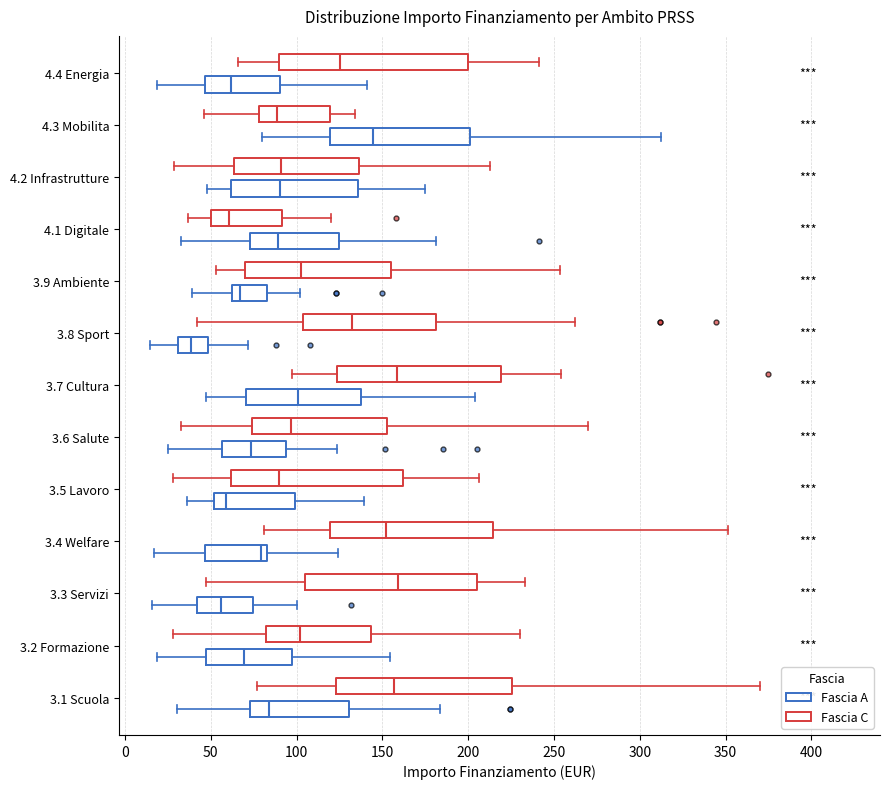

Reading bottom to top, transcribe this box plot: for each box, give where its median line is, the range the box spans, and where its two whiskers end, as read against the x-axis. The values are not printed on the chart, so give them approximately, as read against the axis.

3.1 Scuola (Fascia A): median 85, box 75 to 130, whiskers 30 to 185
3.1 Scuola (Fascia C): median 155, box 125 to 225, whiskers 75 to 370
3.2 Formazione (Fascia A): median 70, box 45 to 95, whiskers 20 to 155
3.2 Formazione (Fascia C): median 100, box 80 to 145, whiskers 30 to 230
3.3 Servizi (Fascia A): median 55, box 40 to 75, whiskers 15 to 100
3.3 Servizi (Fascia C): median 160, box 105 to 205, whiskers 45 to 235
3.4 Welfare (Fascia A): median 80, box 45 to 85, whiskers 15 to 125
3.4 Welfare (Fascia C): median 150, box 120 to 215, whiskers 80 to 350
3.5 Lavoro (Fascia A): median 60, box 50 to 100, whiskers 35 to 140
3.5 Lavoro (Fascia C): median 90, box 60 to 160, whiskers 30 to 205
3.6 Salute (Fascia A): median 75, box 55 to 95, whiskers 25 to 125
3.6 Salute (Fascia C): median 95, box 75 to 155, whiskers 35 to 270
3.7 Cultura (Fascia A): median 100, box 70 to 140, whiskers 45 to 205
3.7 Cultura (Fascia C): median 160, box 125 to 220, whiskers 95 to 255
3.8 Sport (Fascia A): median 40, box 30 to 50, whiskers 15 to 70
3.8 Sport (Fascia C): median 130, box 105 to 180, whiskers 40 to 260
3.9 Ambiente (Fascia A): median 65, box 60 to 85, whiskers 40 to 100
3.9 Ambiente (Fascia C): median 100, box 70 to 155, whiskers 55 to 255
4.1 Digitale (Fascia A): median 90, box 75 to 125, whiskers 30 to 180
4.1 Digitale (Fascia C): median 60, box 50 to 90, whiskers 35 to 120
4.2 Infrastrutture (Fascia A): median 90, box 60 to 135, whiskers 50 to 175
4.2 Infrastrutture (Fascia C): median 90, box 65 to 135, whiskers 30 to 215
4.3 Mobilita (Fascia A): median 145, box 120 to 200, whiskers 80 to 315
4.3 Mobilita (Fascia C): median 90, box 80 to 120, whiskers 45 to 135
4.4 Energia (Fascia A): median 60, box 45 to 90, whiskers 20 to 140
4.4 Energia (Fascia C): median 125, box 90 to 200, whiskers 65 to 240